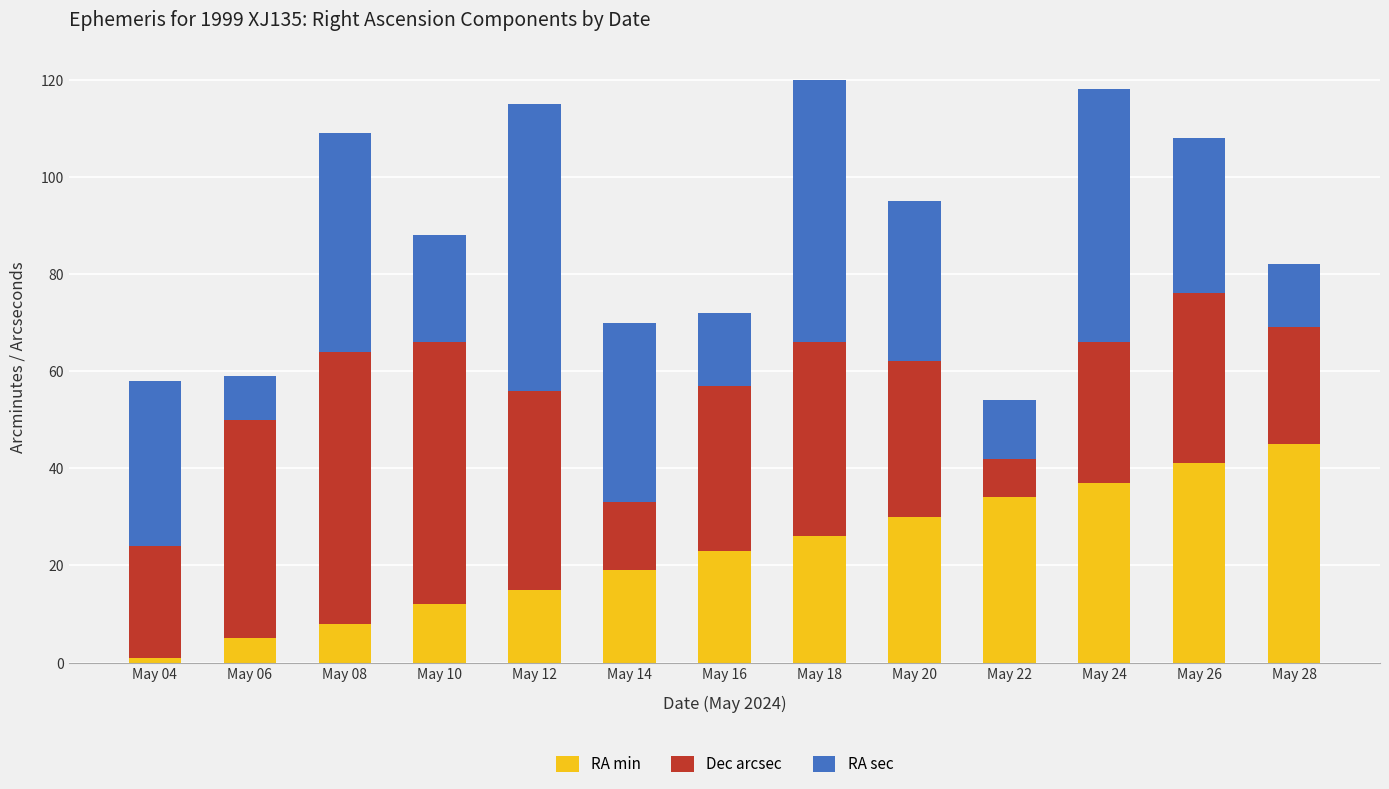

How many data points in RA min are less than 23?

6